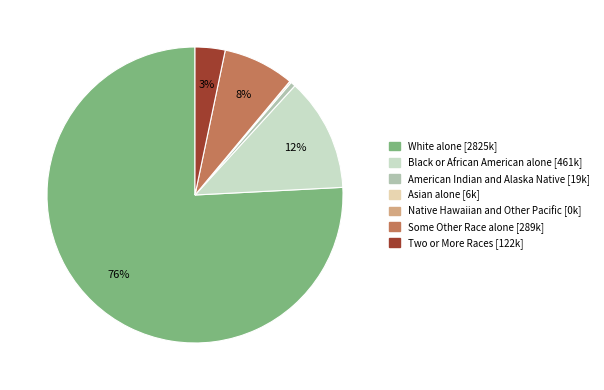

Which category has the biggest portion of the pie?

White alone